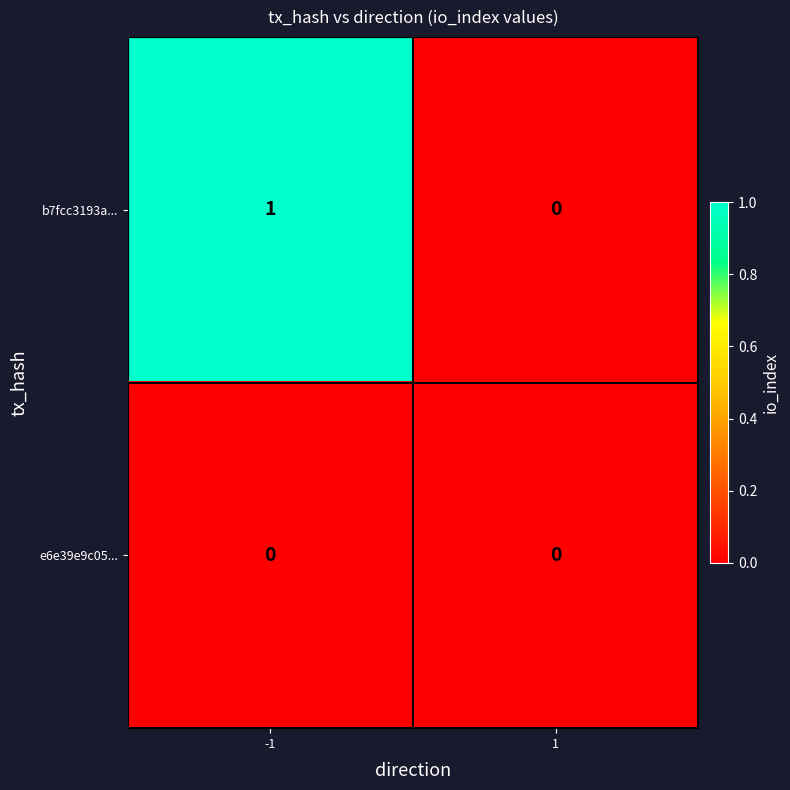

How many series are shown in this chart?

2